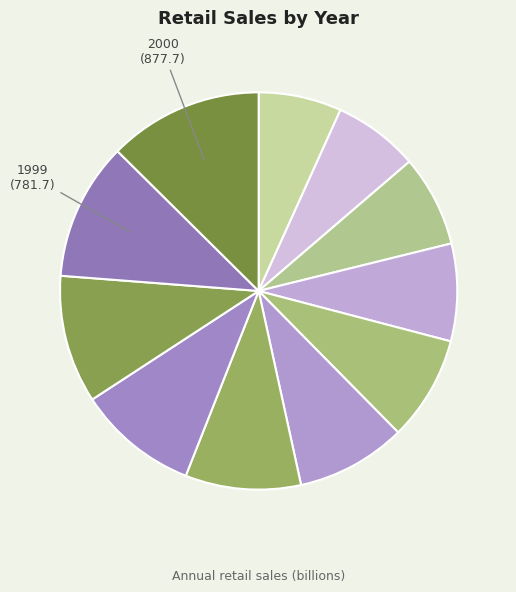

How many slices are in this pie chart?

11